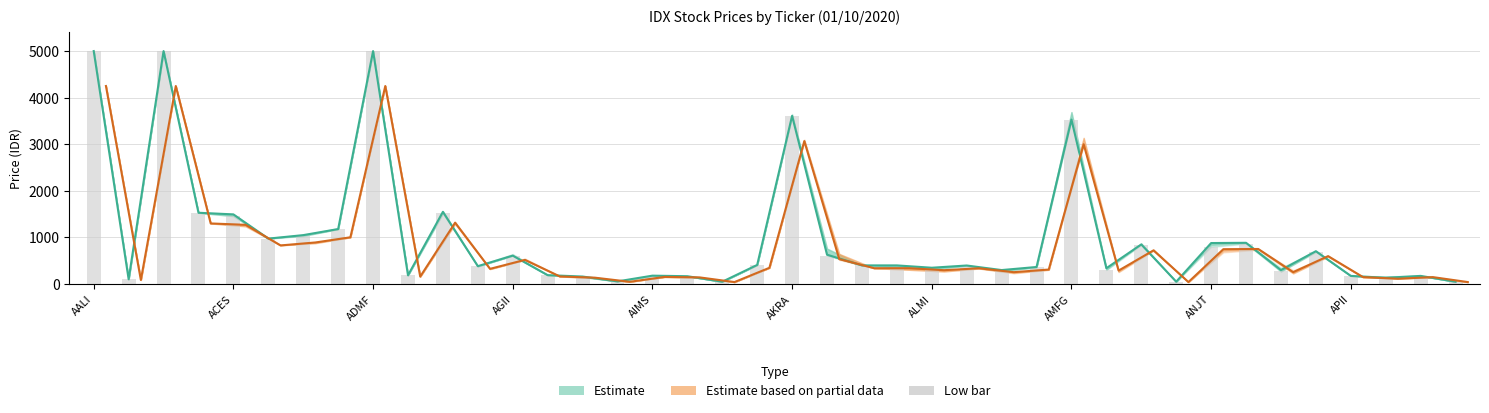

What is the difference between the Close values at 27 and 34?

66.0